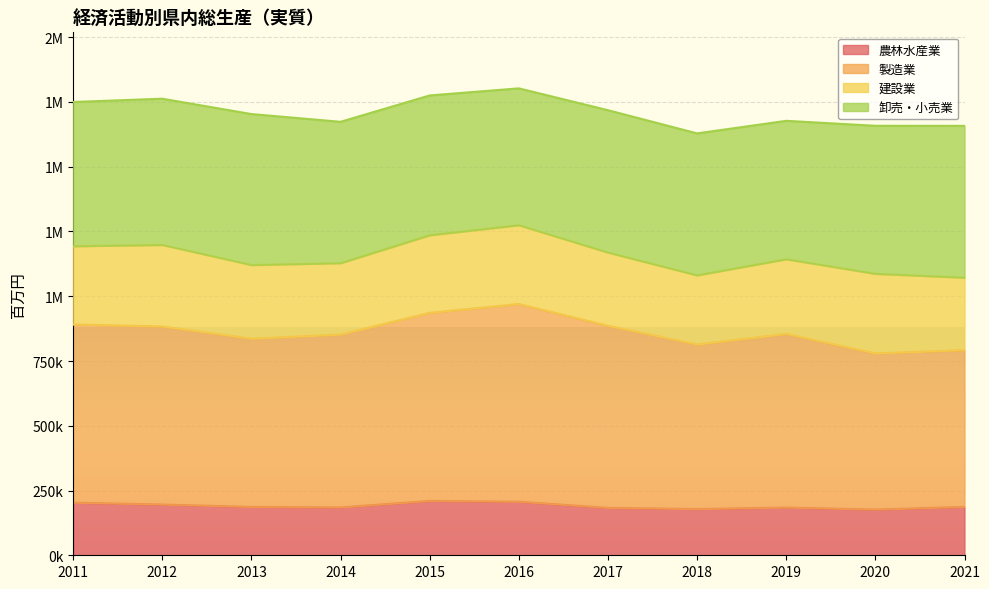

Does the chart display data point markers on the line(s)?

No